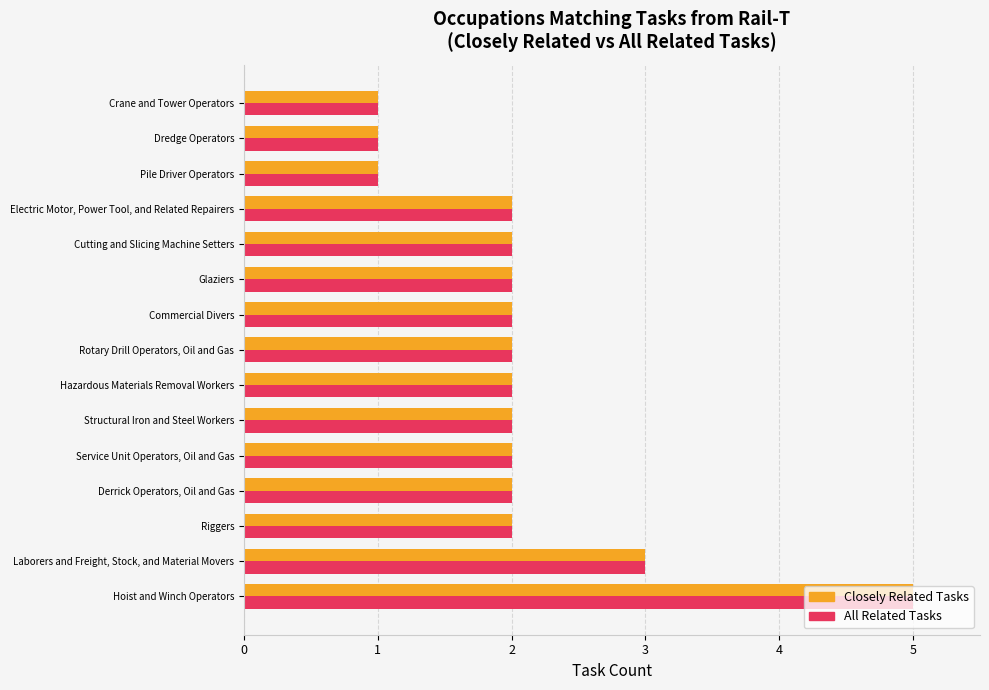

What is the sum of the All Related Tasks values at Derrick Operators, Oil and Gas and Electric Motor, Power Tool, and Related Repairers?

4